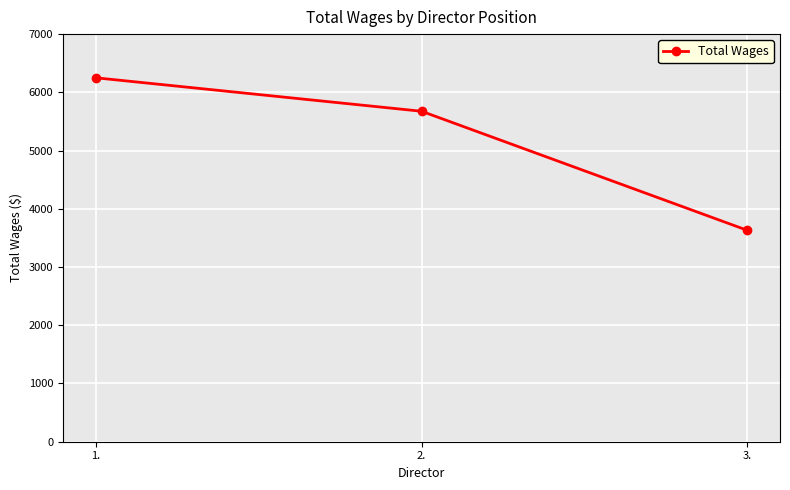

How many data points does each series have?

3